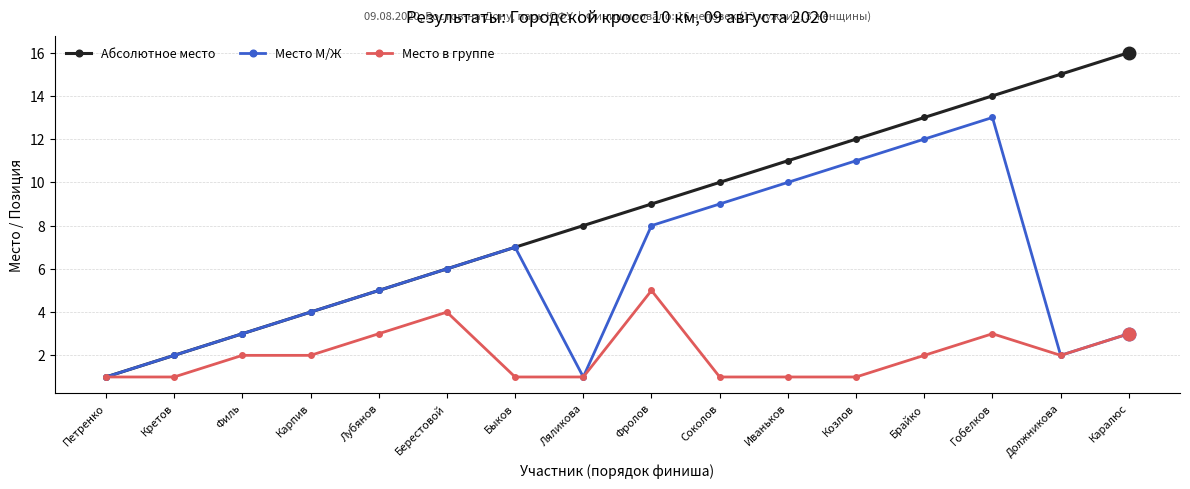

What is the label of the 12th point from the left?

Козлов